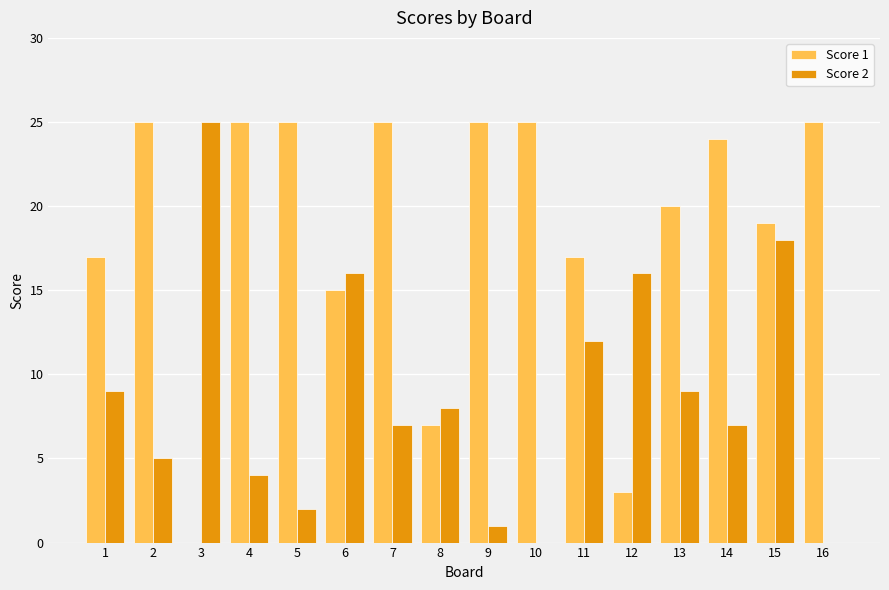

Is it true that Score 2 equals 9 at 1?

True